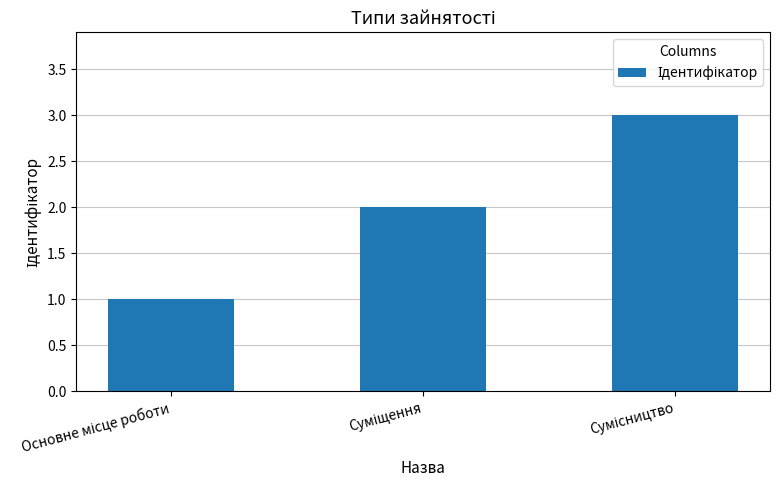

What is the difference between the maximum and minimum values?

2